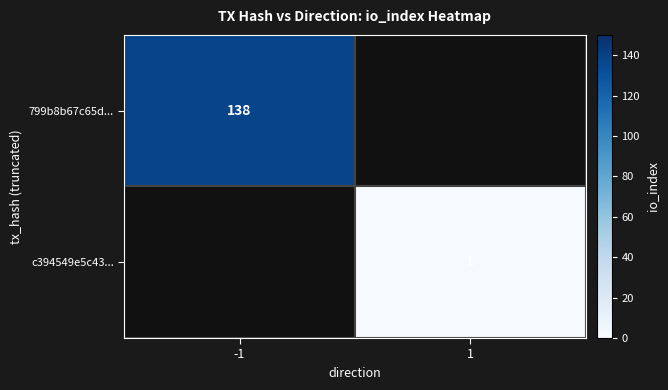

The value of c394549e5c43... at 1 is 0.7. True or false?

False